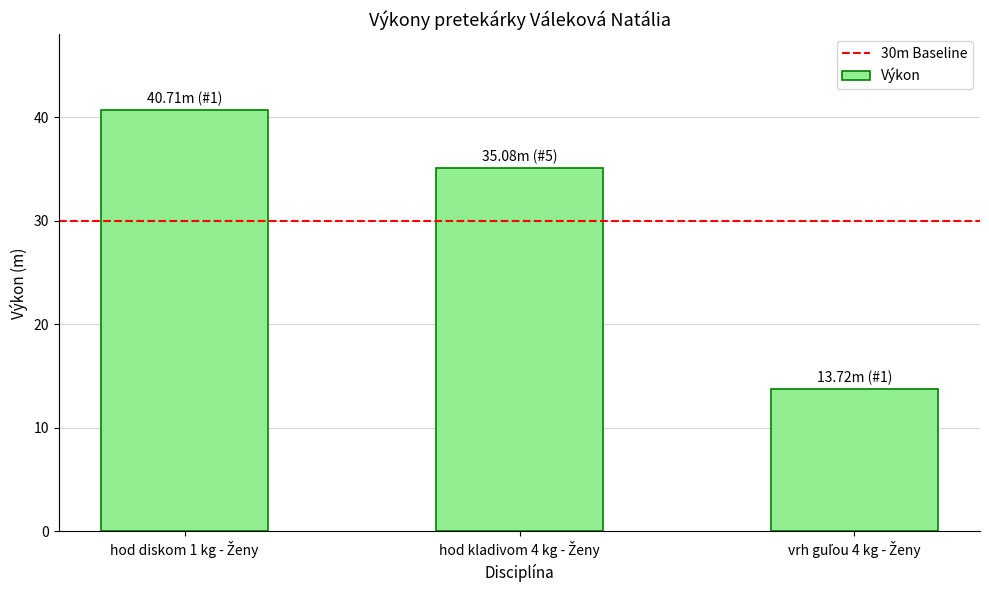

What is the sum of all values?

89.5